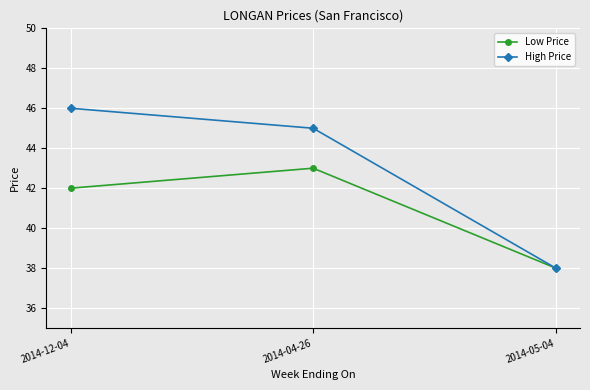

Count the number of data series in this chart.

2